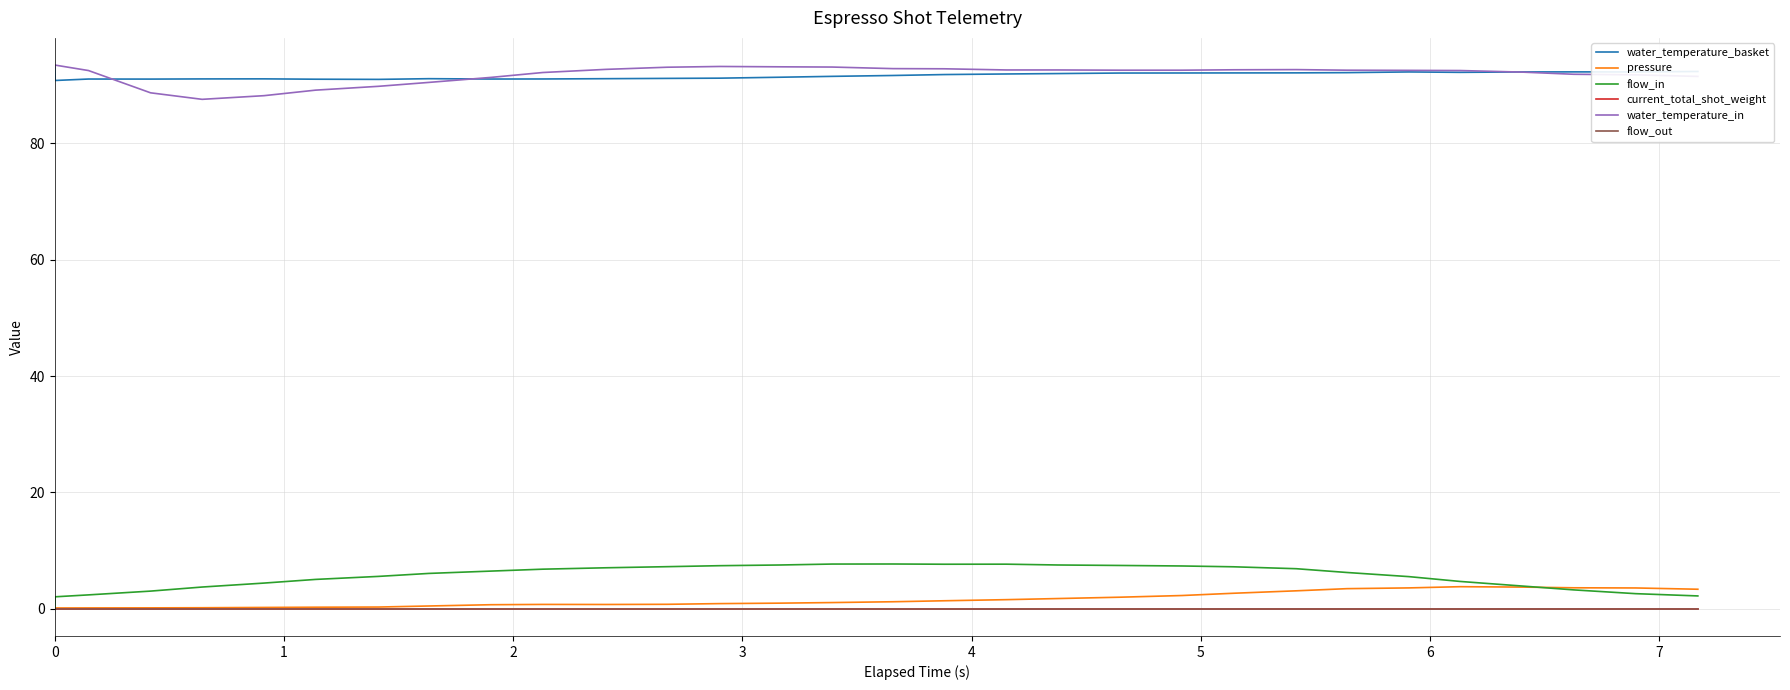

What is the lowest value of the water_temperature_in series?

87.6